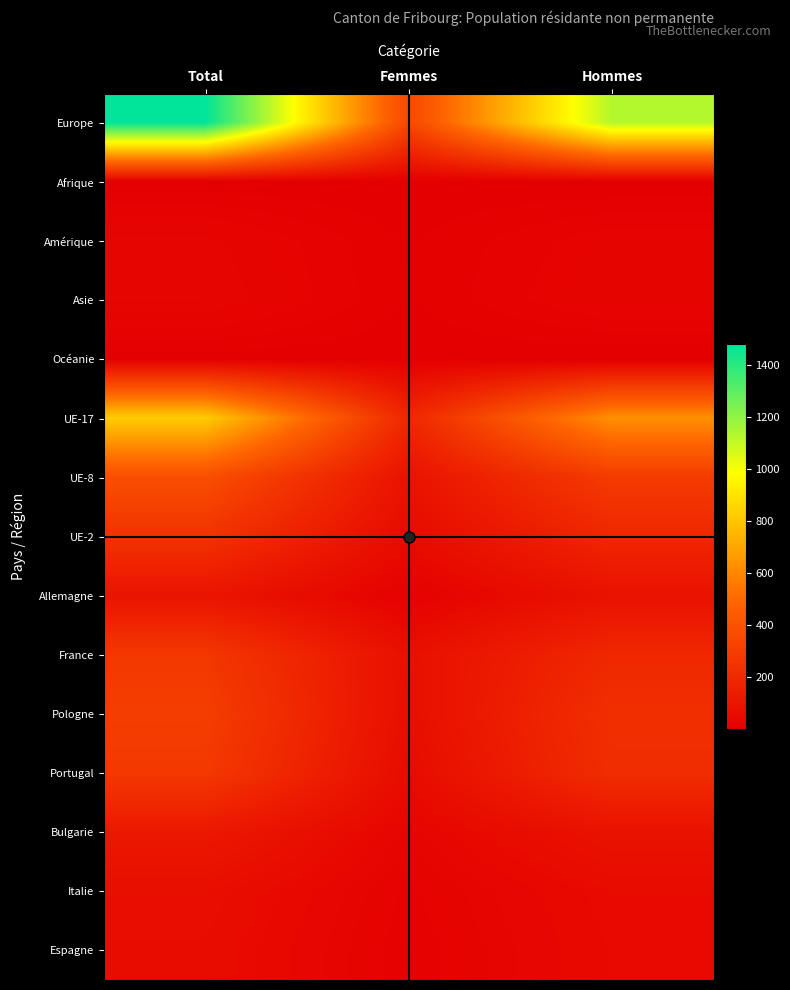

Count the number of categories in the chart.

3